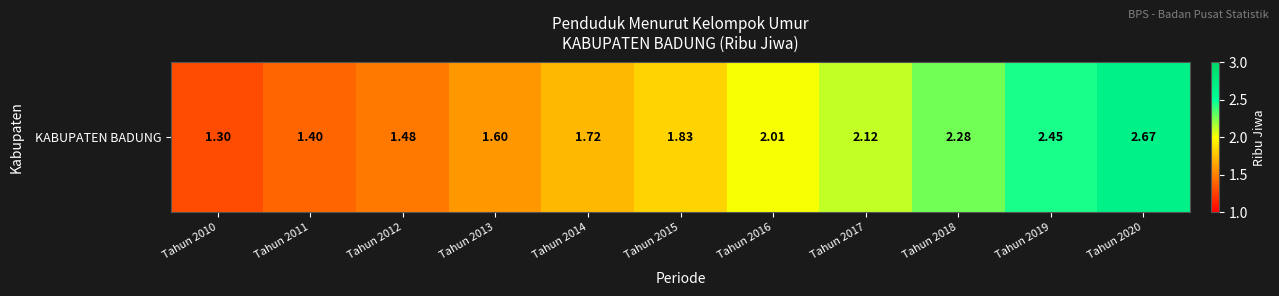

What is the difference between the maximum and minimum values?

1.4